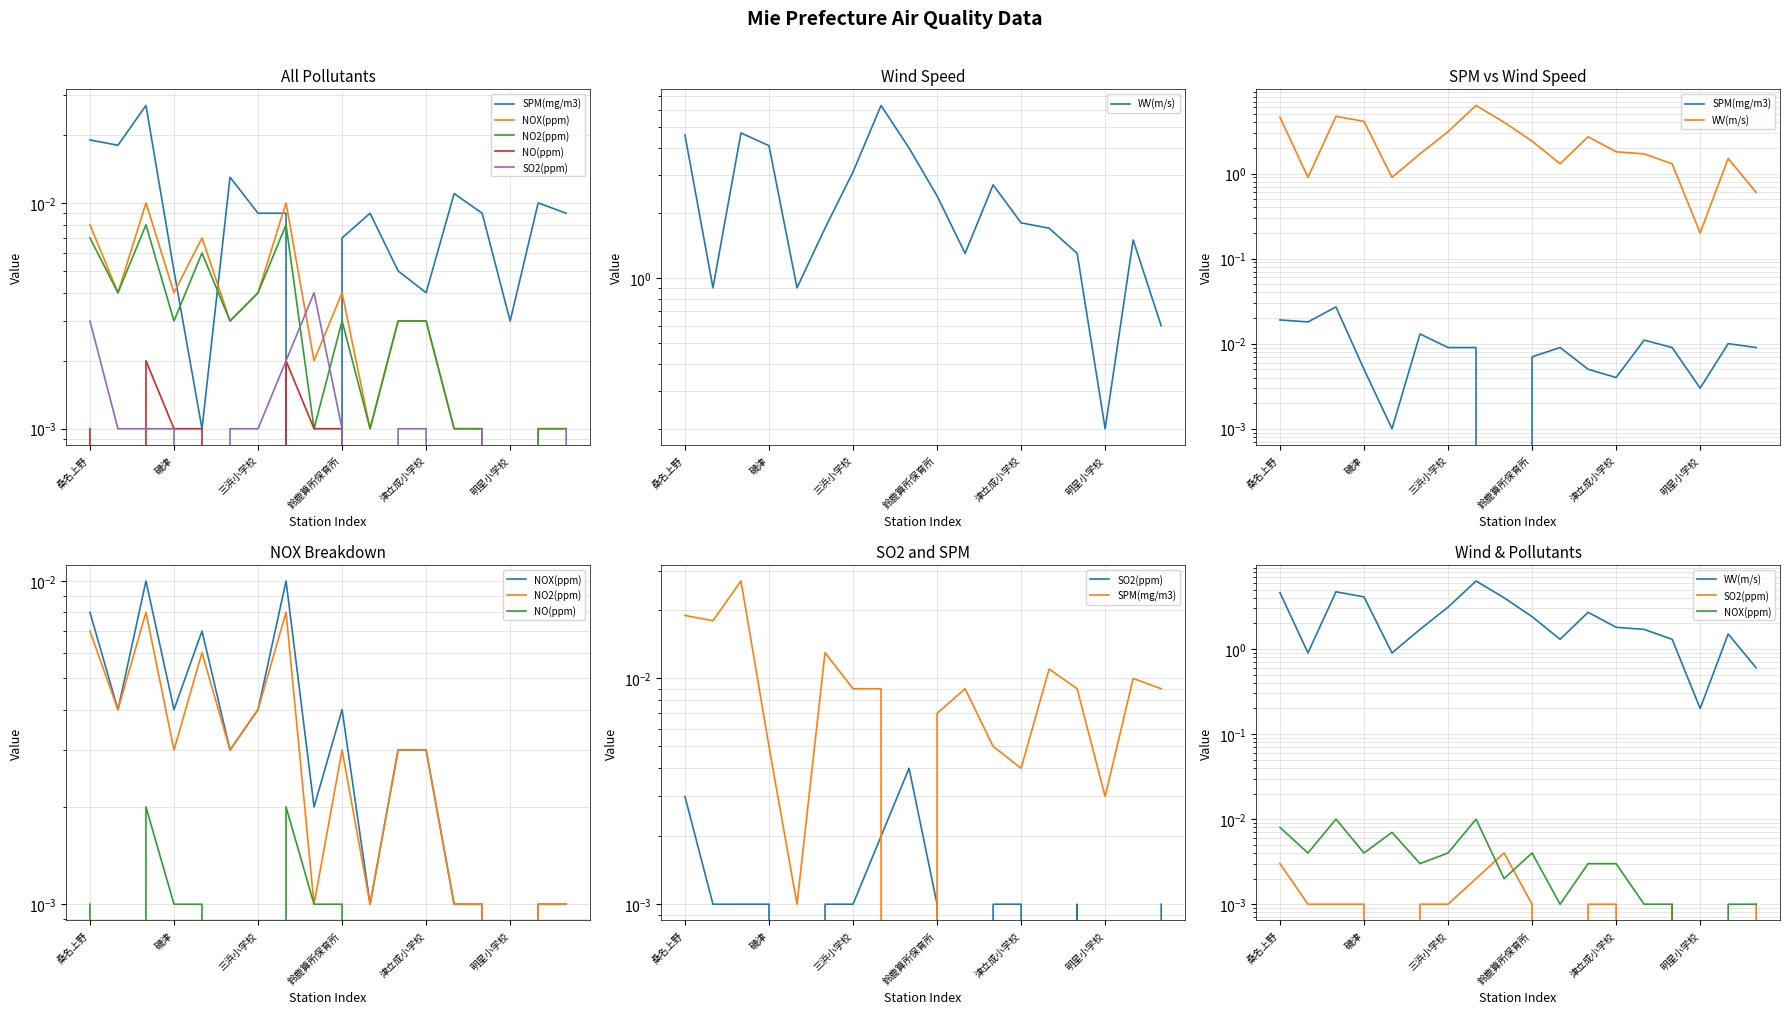

True or false: NO(ppm) and WV(m/s) intersect in this chart.

False